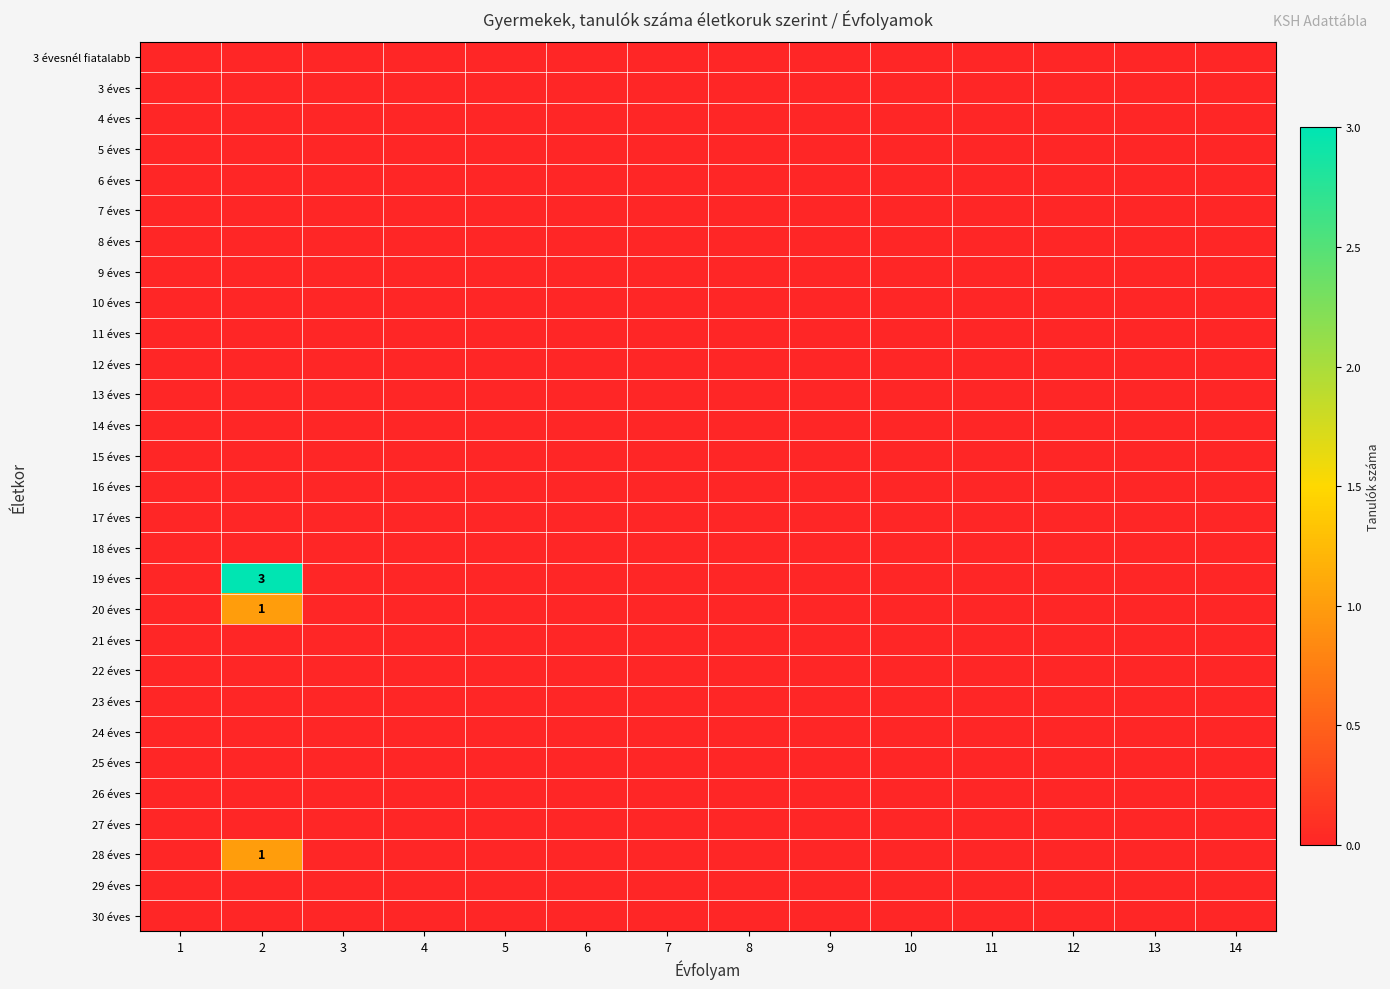

Which series changed the most between 5 and 8?

3 évesnél fiatalabb